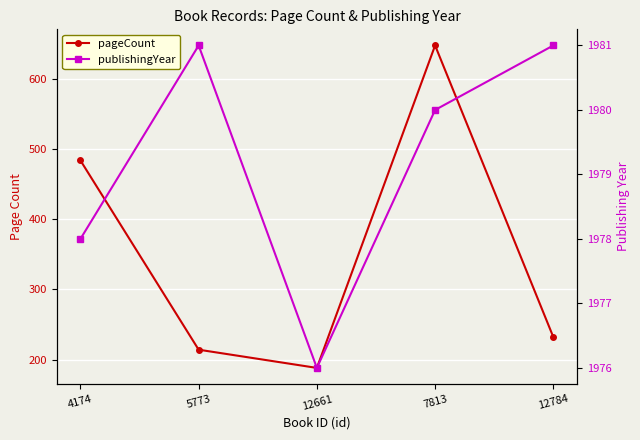

Rank the categories by pageCount value from highest to lowest.

7813, 4174, 12784, 5773, 12661